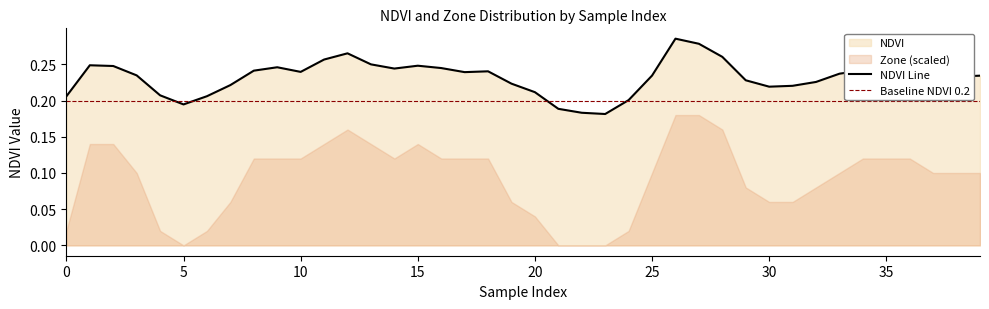

Which has a higher value, 34 or 33?

34